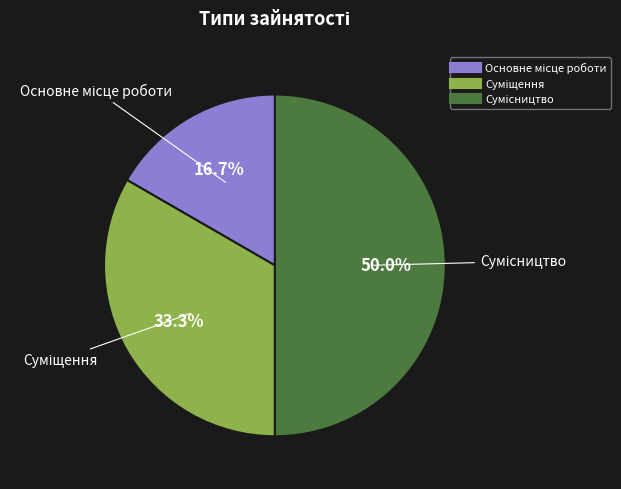

Rank the categories by value from lowest to highest.

Основне місце роботи, Суміщення, Сумісництво